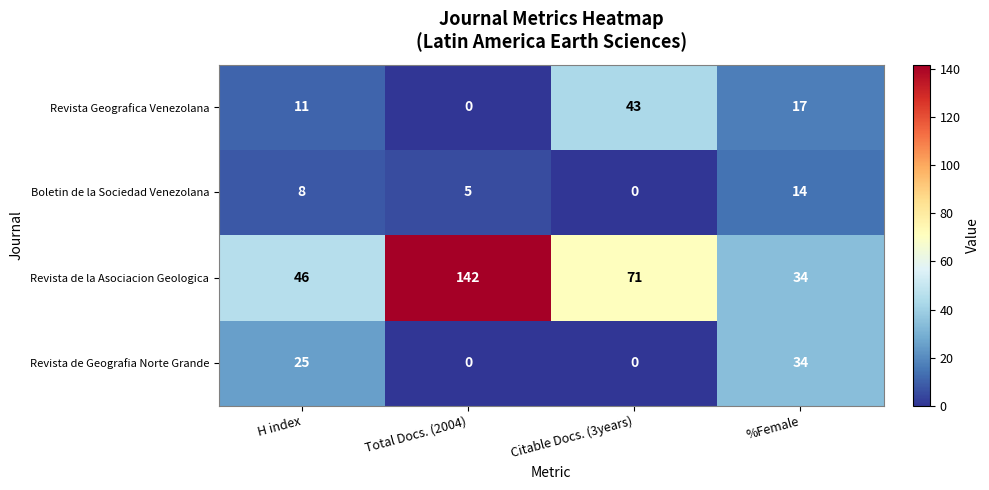

Count the number of data series in this chart.

4